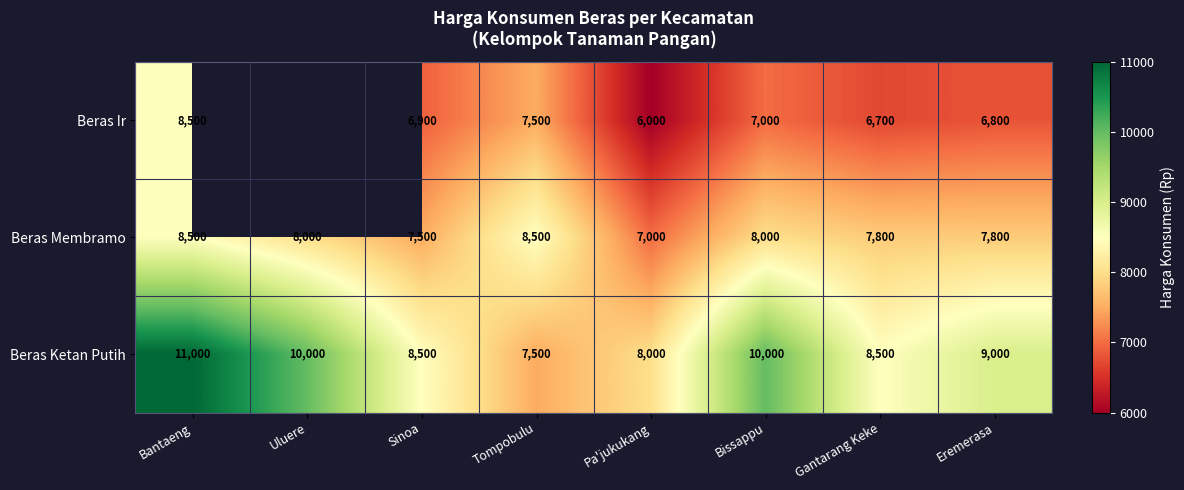

Is the value of Beras Ketan Putih at Pa'jukukang greater than the value of Beras Ir at Bissappu?

Yes